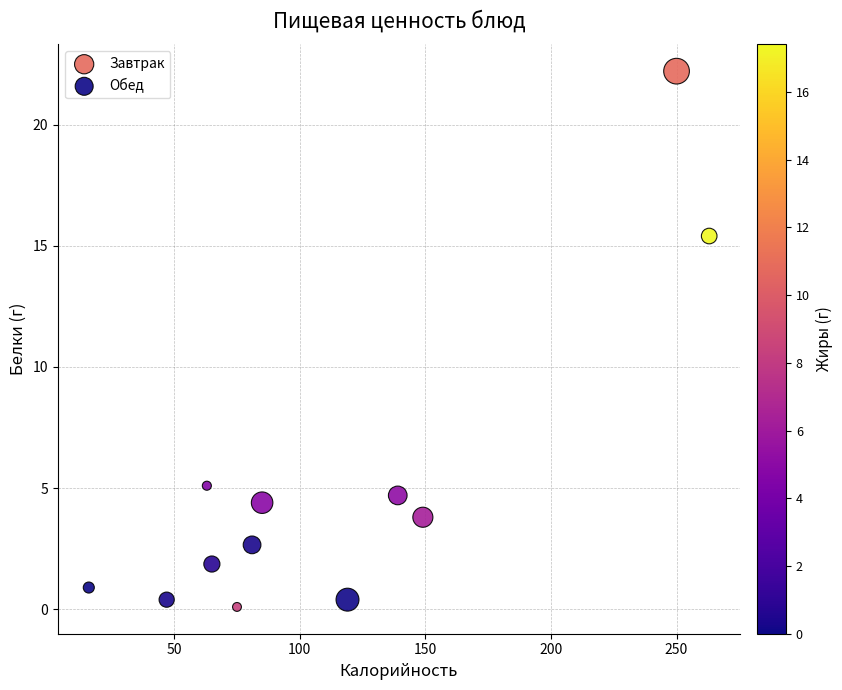

Which series reaches the maximum Y coordinate?

Завтрак